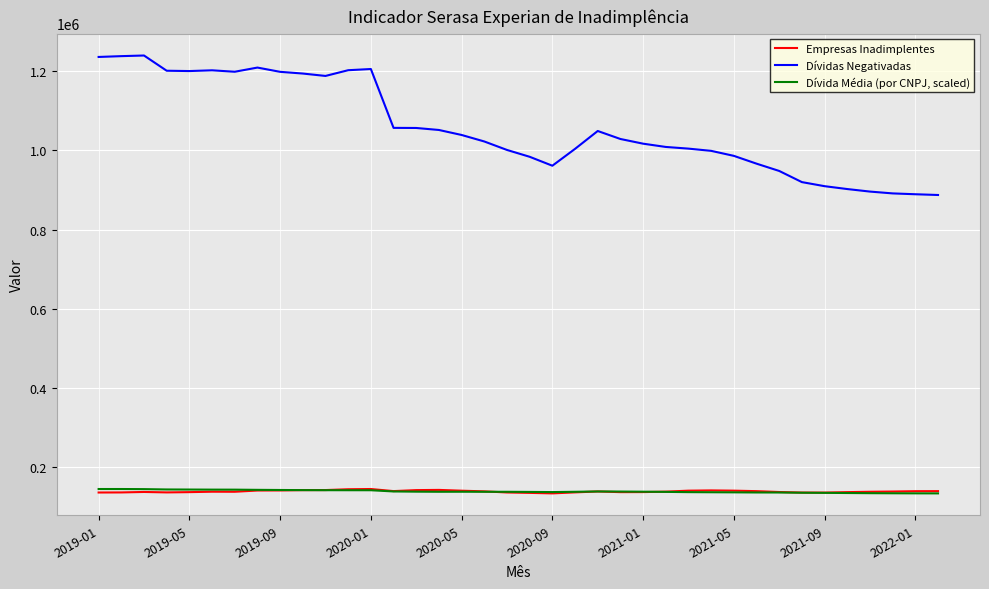

True or false: Dívidas Negativadas and Empresas Inadimplentes cross at least once.

False